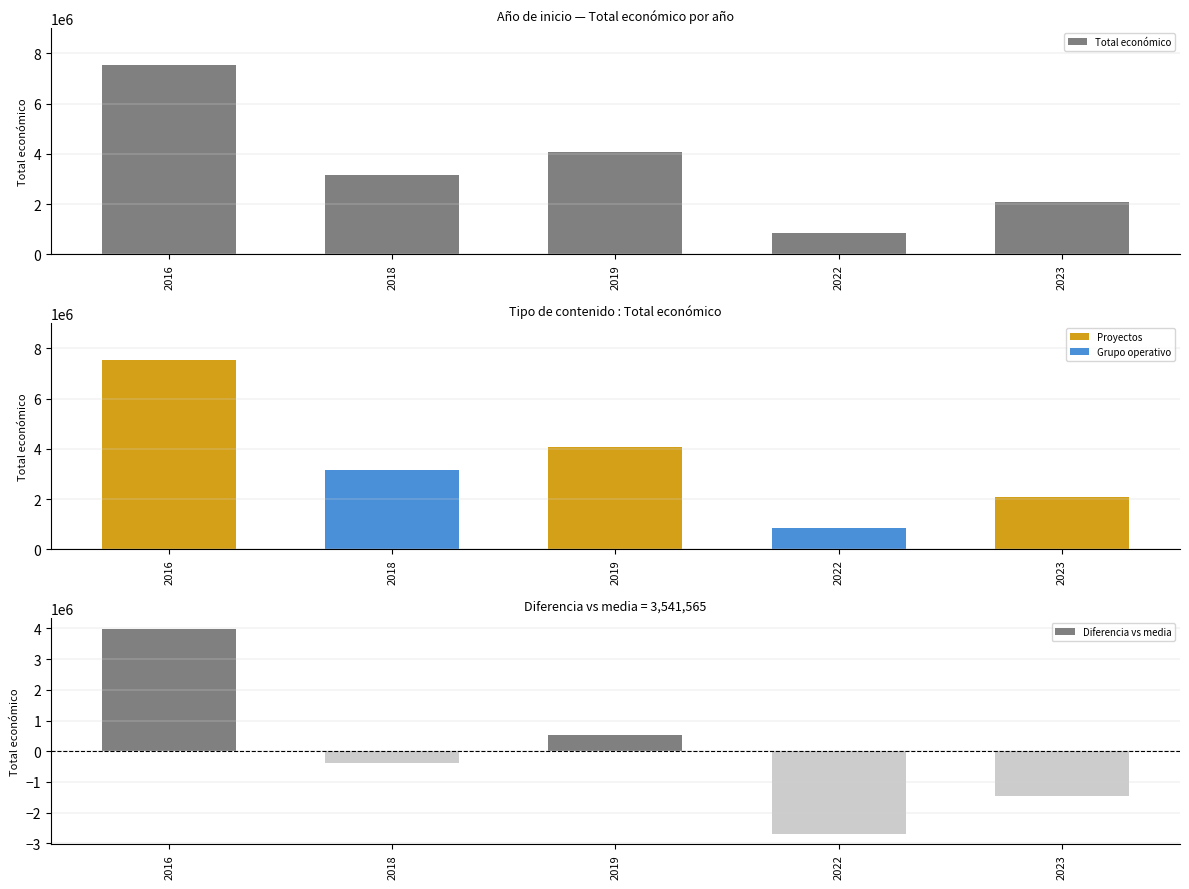

The value of Proyectos at 2016 is 7536300.0. True or false?

True